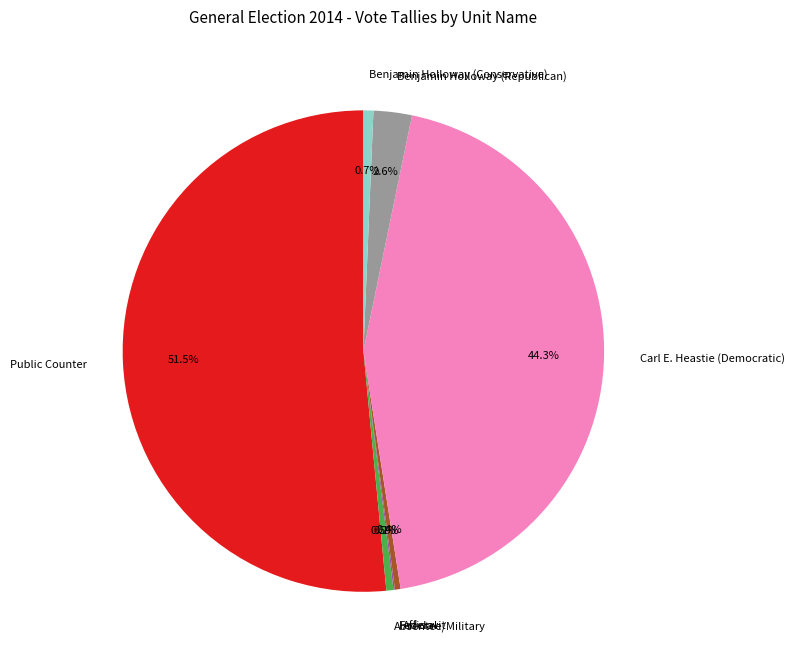

What percentage is NOT represented by Benjamin Holloway (Republican)?

97.4%